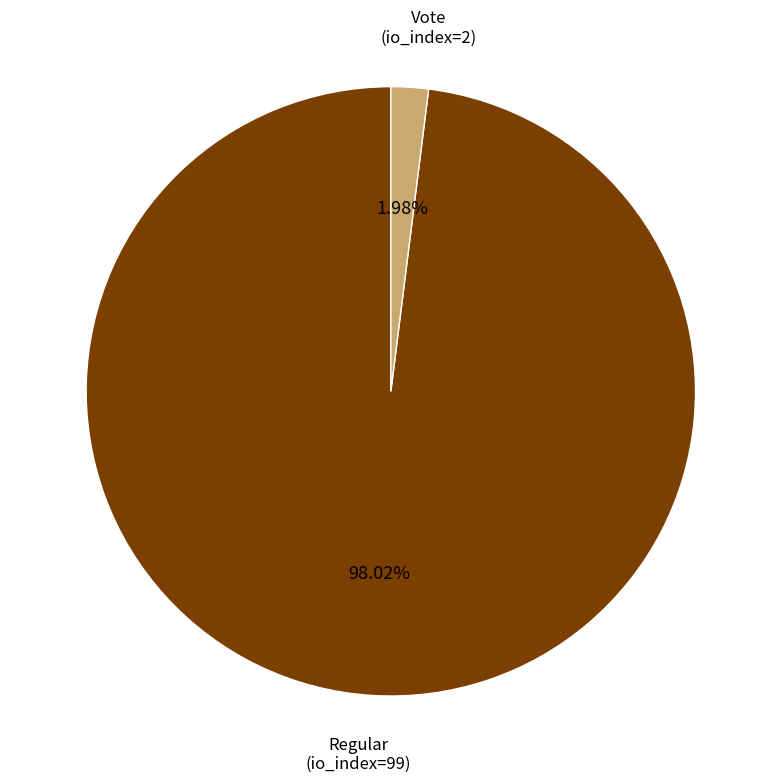

To the nearest percent, what is the difference between the largest and smallest slice percentages?

96%